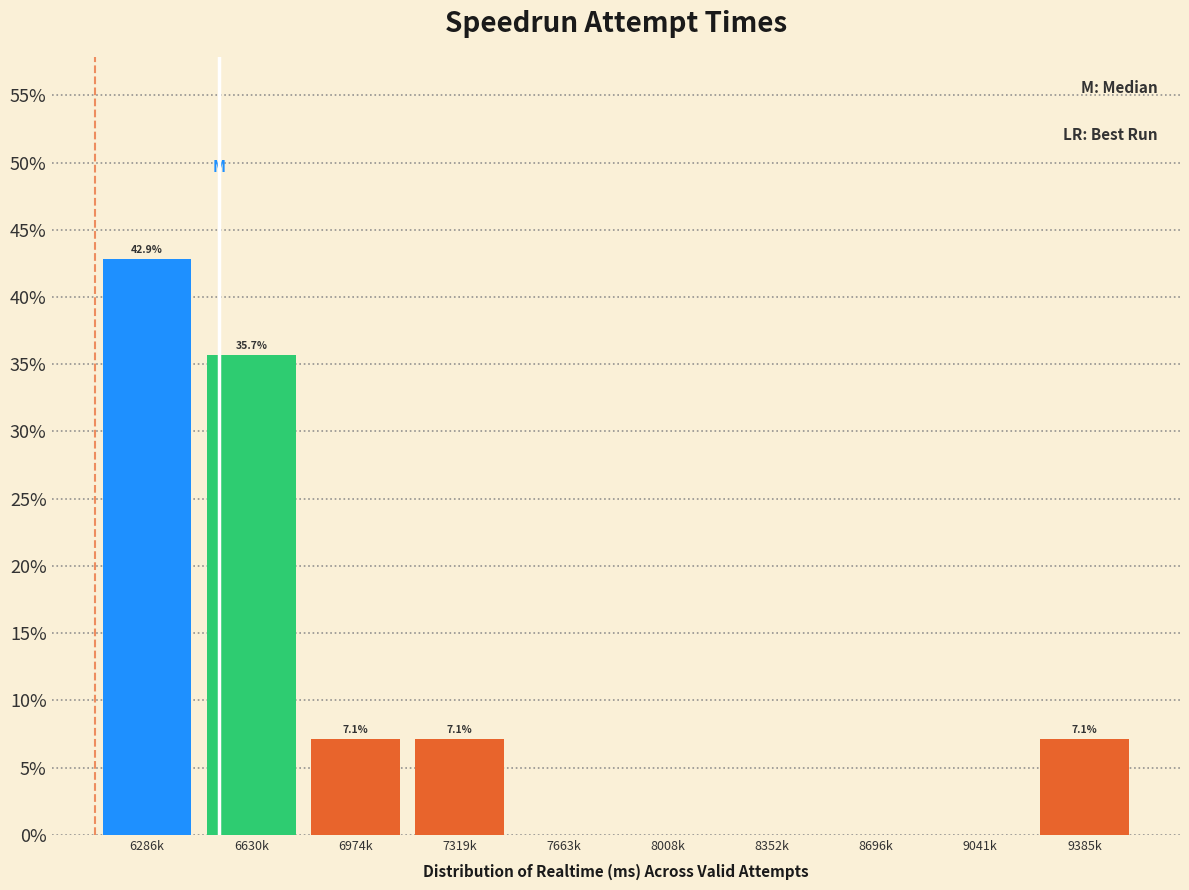

Reading right to left, transcribe all the data shown in this chart.

9385k=7.1	9041k=0.0	8696k=0.0	8352k=0.0	8008k=0.0	7663k=0.0	7319k=7.1	6974k=7.1	6630k=35.7	6286k=42.9